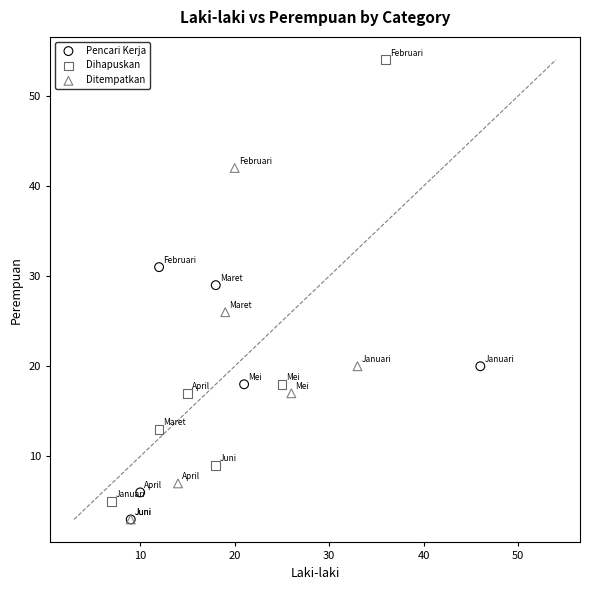

Which series has the widest spread of Y values?

Dihapuskan